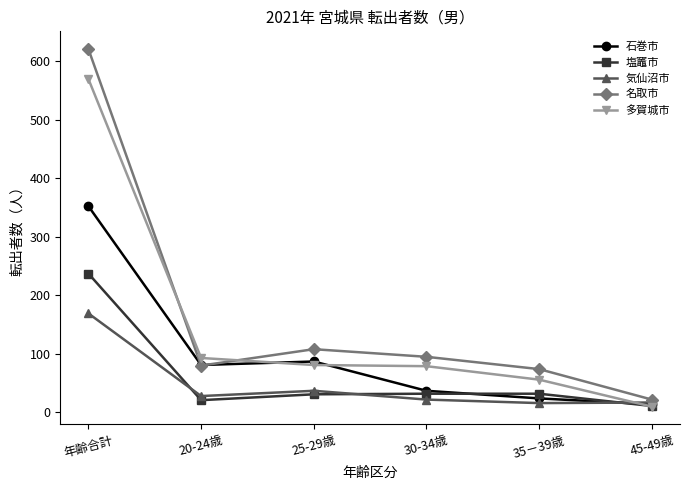

Which series has the largest range (max minus min)?

名取市